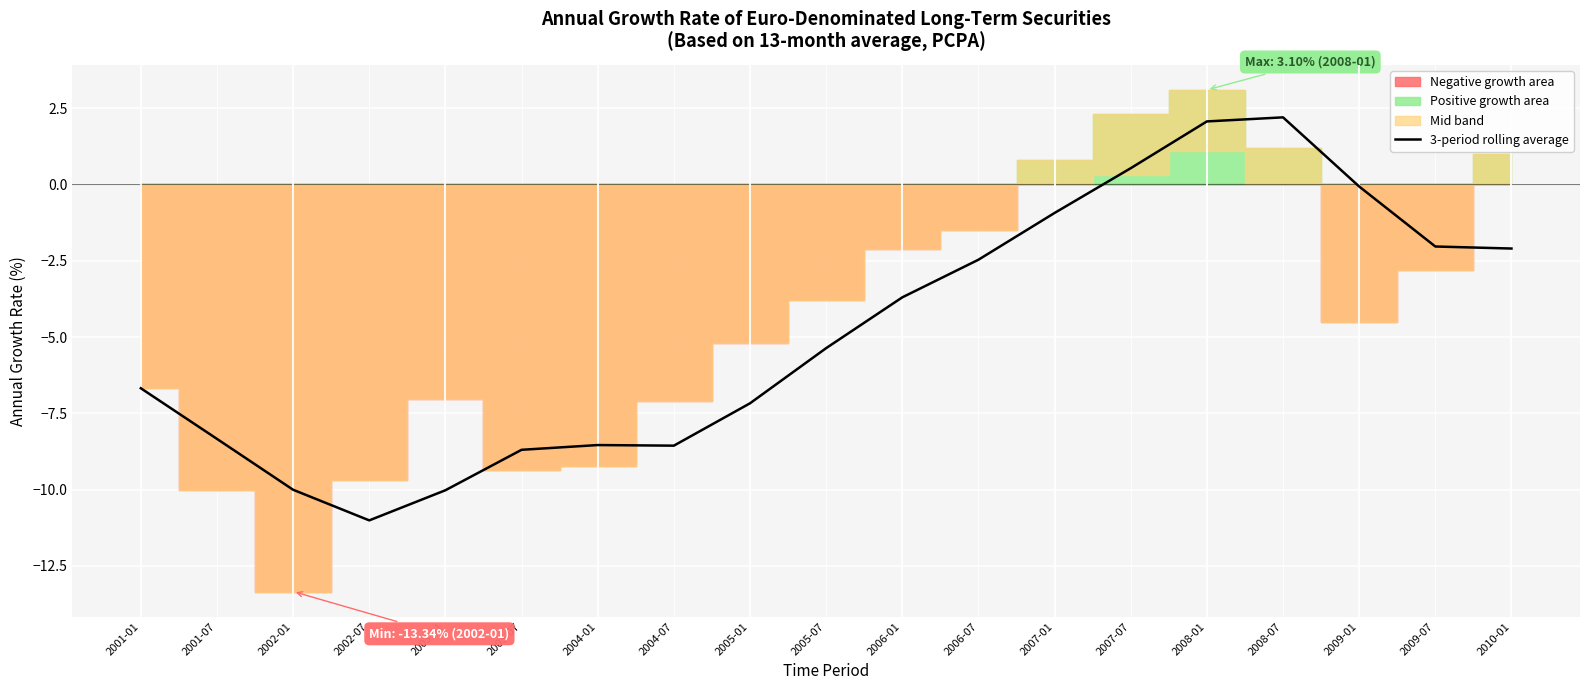

Rank the categories by value from highest to lowest.

2008-07, 2008-01, 2007-07, 2009-01, 2007-01, 2009-07, 2010-01, 2006-07, 2006-01, 2005-07, 2001-01, 2005-01, 2001-07, 2004-01, 2004-07, 2003-07, 2002-01, 2003-01, 2002-07